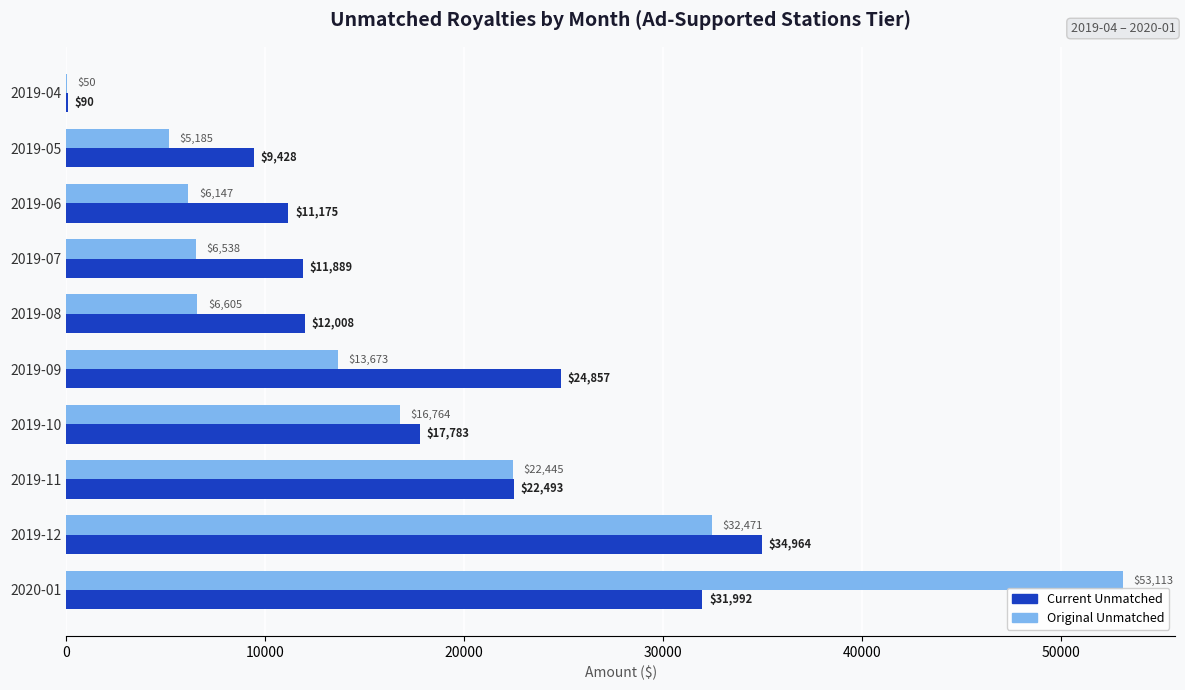

What are all the series names shown in the legend?

Current Unmatched, Original Unmatched